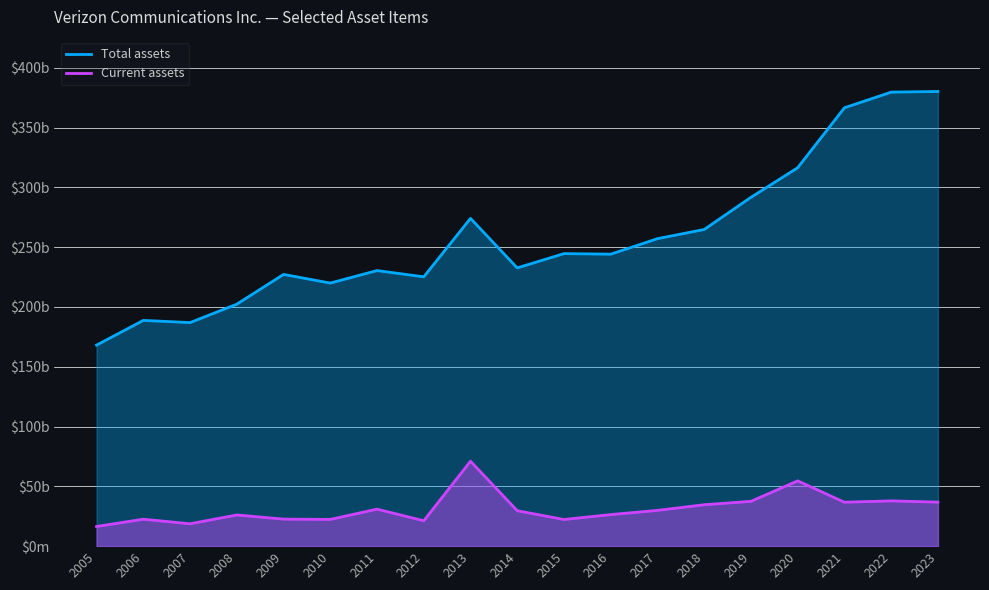

True or false: Current assets and Total assets intersect in this chart.

False